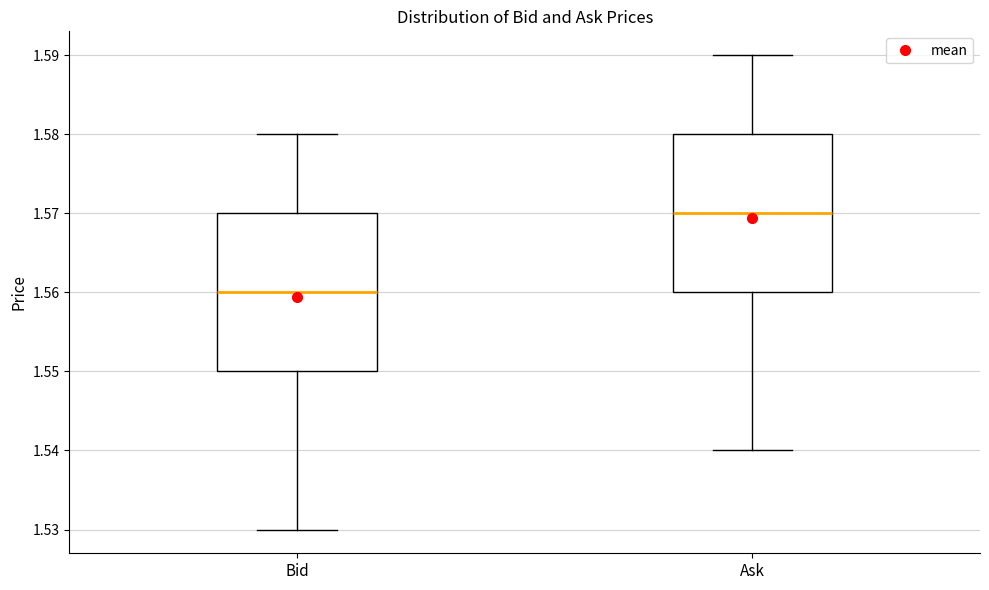

Which box has the lowest median line?

Bid